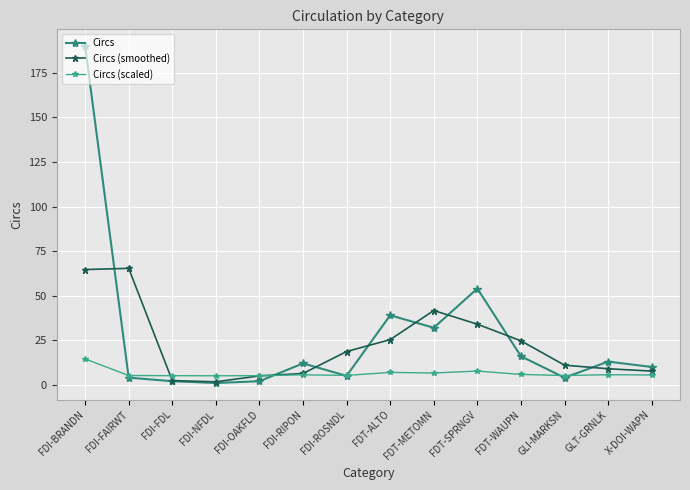

What is the total value across all series at GLI-MARKSN?

20.2